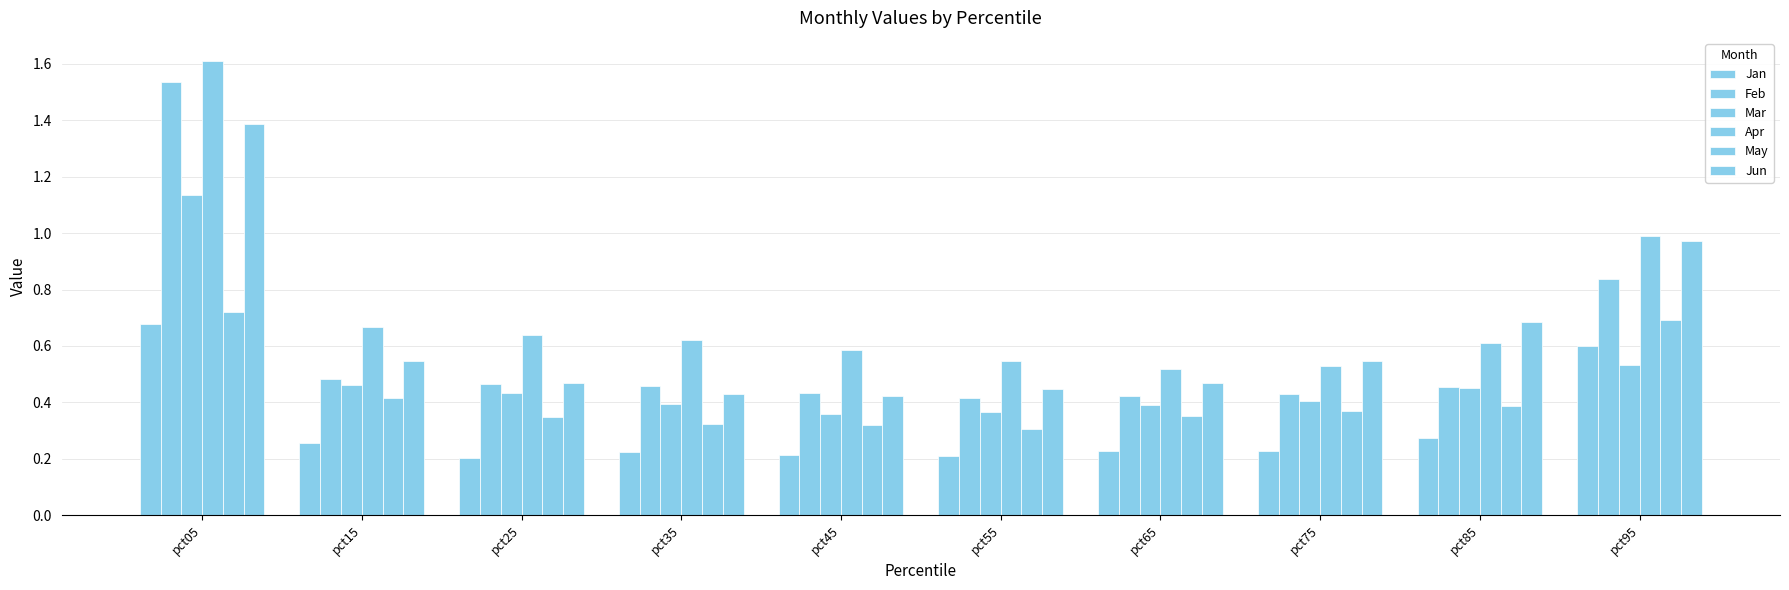

Reading left to right, transcribe all the data shown in this chart.

Jan: 0.7	0.3	0.2	0.2	0.2	0.2	0.2	0.2	0.3	0.6
Feb: 1.5	0.5	0.5	0.5	0.4	0.4	0.4	0.4	0.5	0.8
Mar: 1.1	0.5	0.4	0.4	0.4	0.4	0.4	0.4	0.5	0.5
Apr: 1.6	0.7	0.6	0.6	0.6	0.5	0.5	0.5	0.6	1.0
May: 0.7	0.4	0.3	0.3	0.3	0.3	0.4	0.4	0.4	0.7
Jun: 1.4	0.5	0.5	0.4	0.4	0.4	0.5	0.5	0.7	1.0